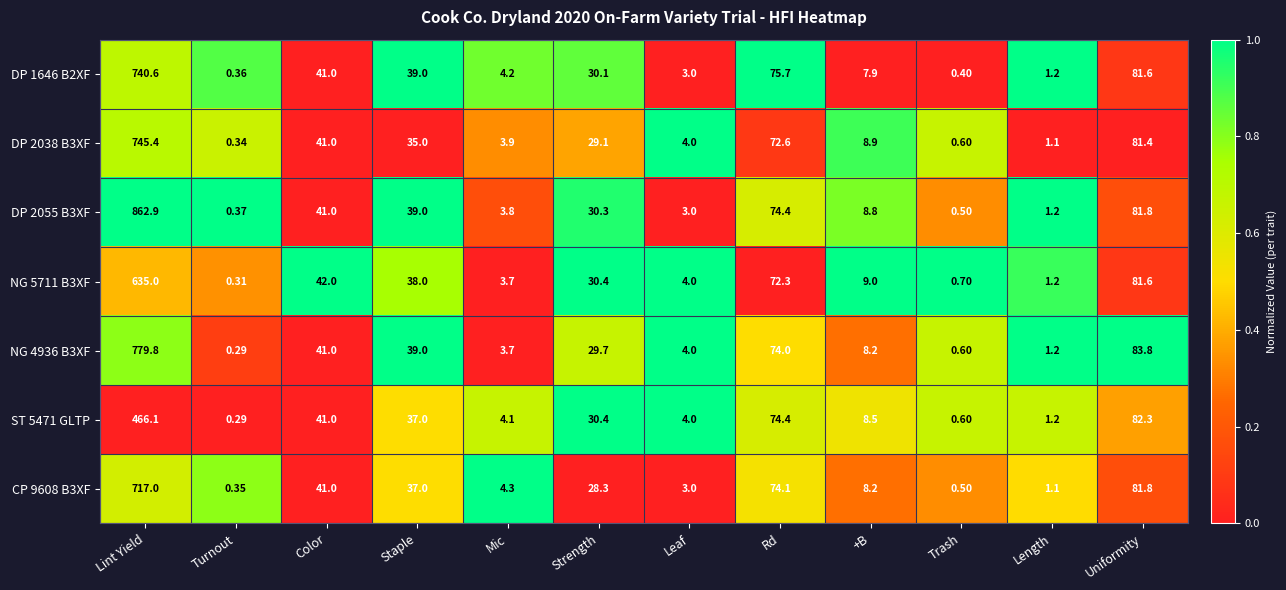

Which series has the largest range (max minus min)?

DP 2055 B3XF